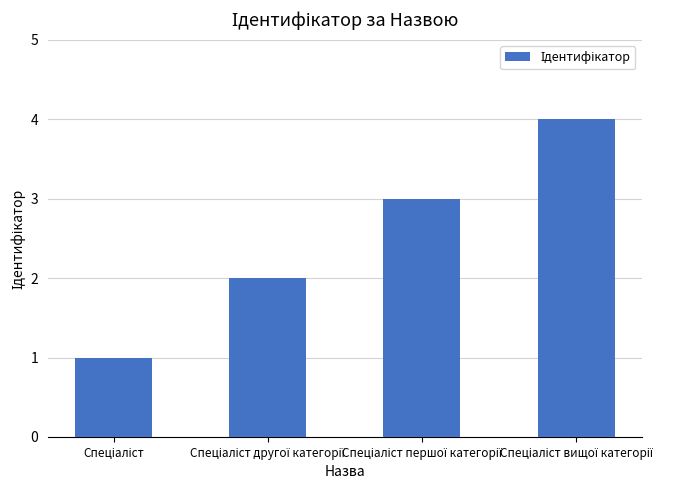

What is the maximum value shown in the chart?

4